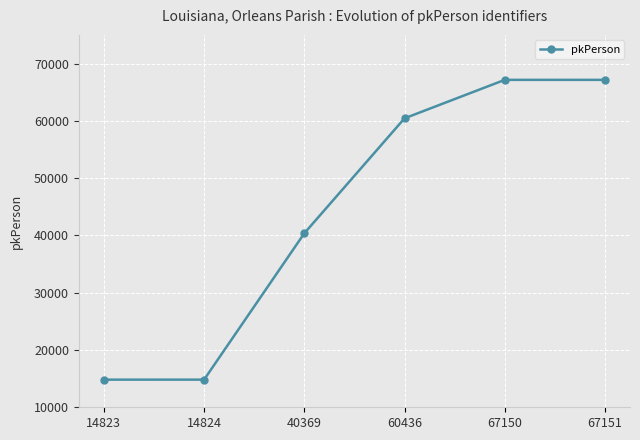

Approximately how many times larger is the value at 67151 compared to 14823?

4.5